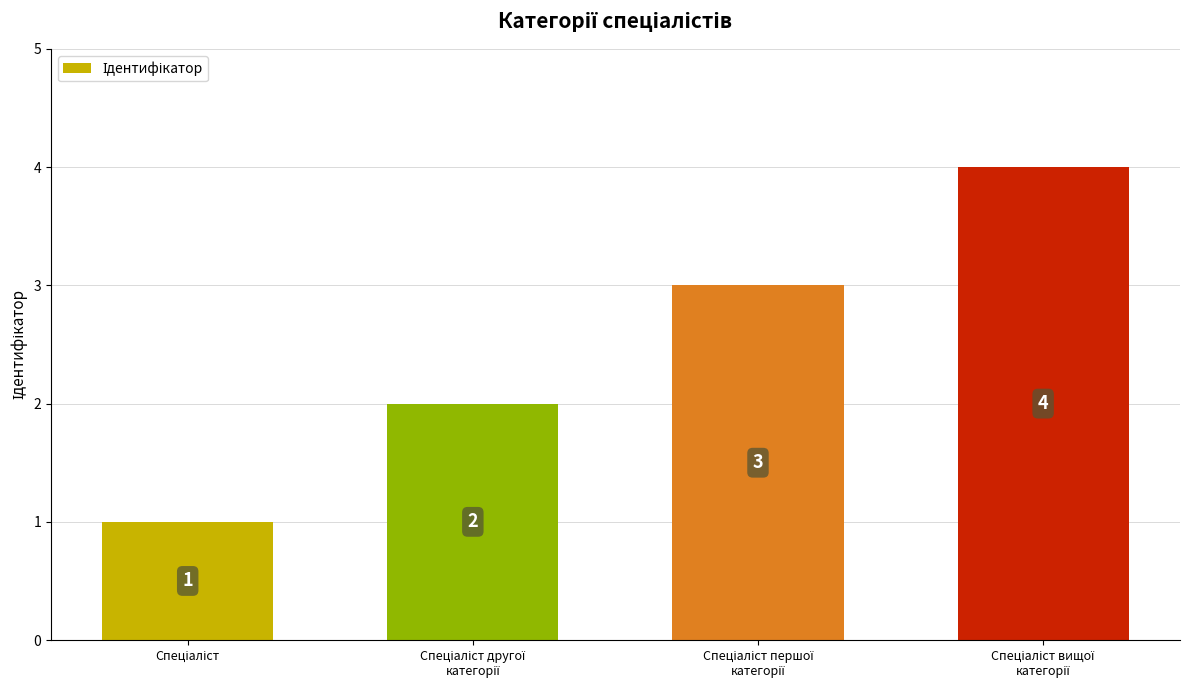

Count the number of data series in this chart.

1